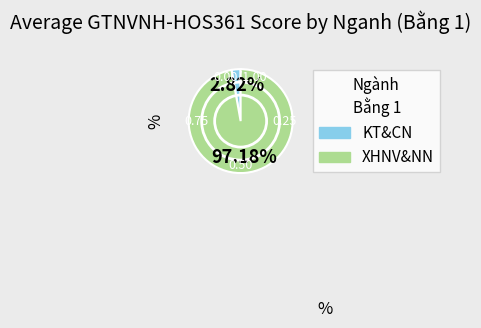

Which category has the smallest portion of the pie?

KT&CN